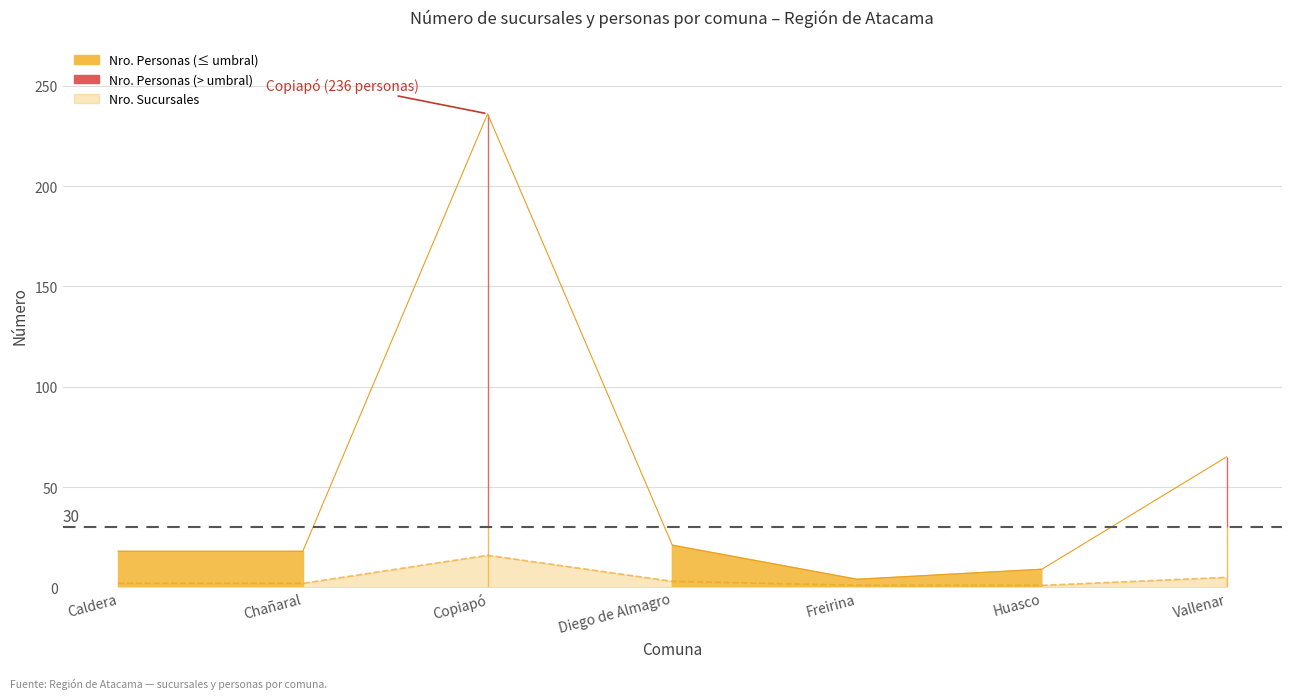

What is the difference between the maximum and minimum values in the Nro. Sucursales series?

15